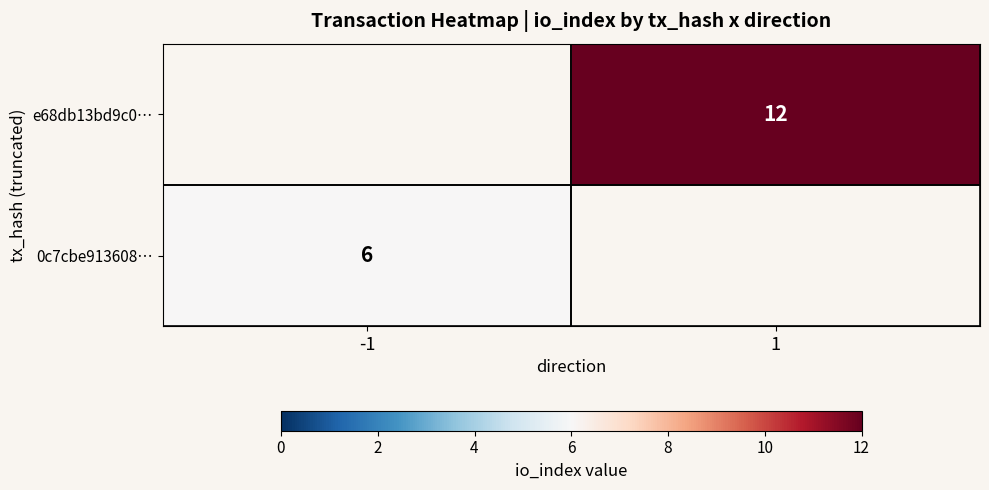

Which label corresponds to the smallest value in the chart?

-1